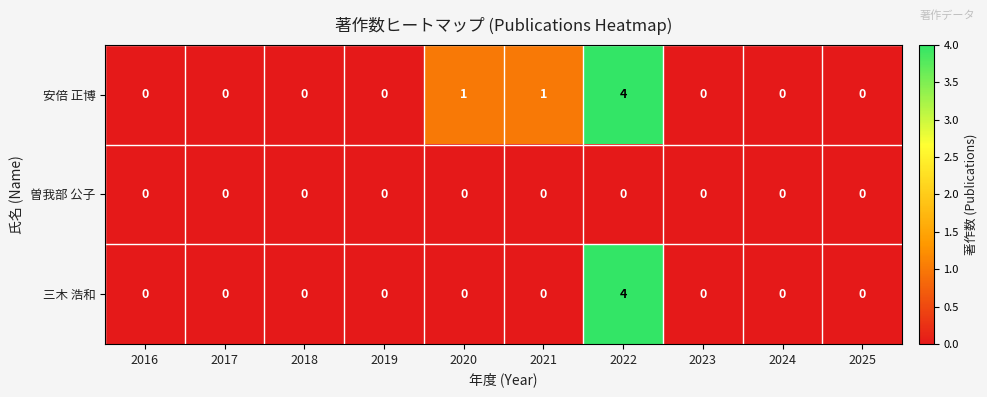

At how many categories does at least one series exceed 3?

1